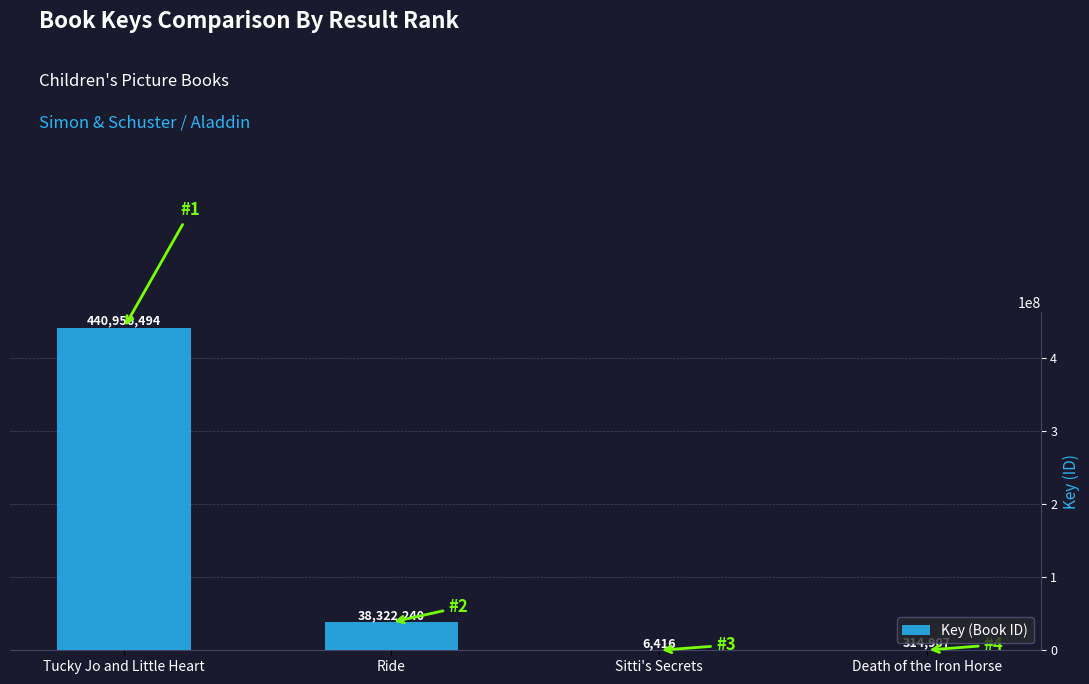

What is the change in value from Tucky Jo and Little Heart to Ride?

-402634254